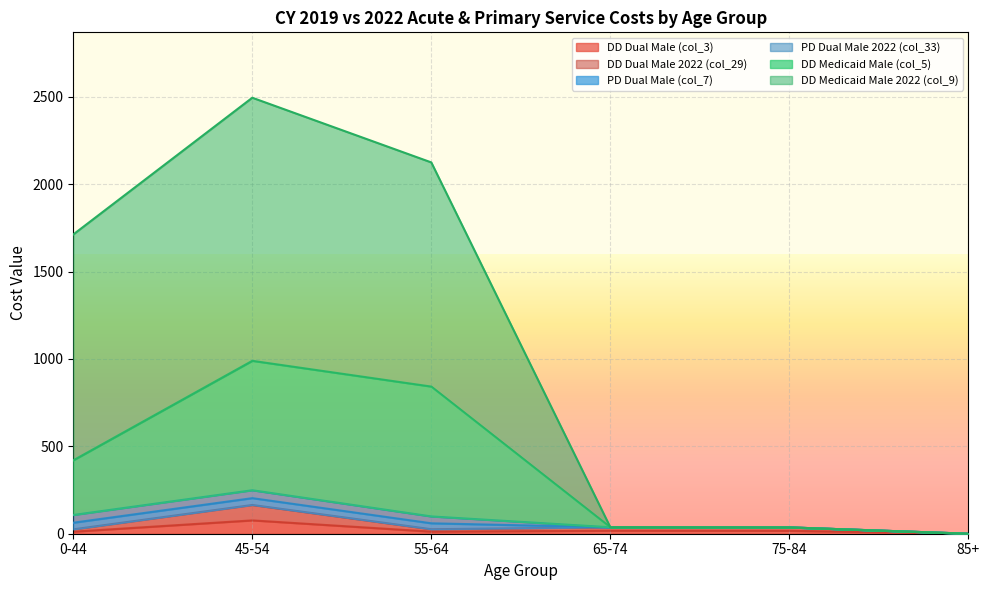

What position from the left is 65-74?

4